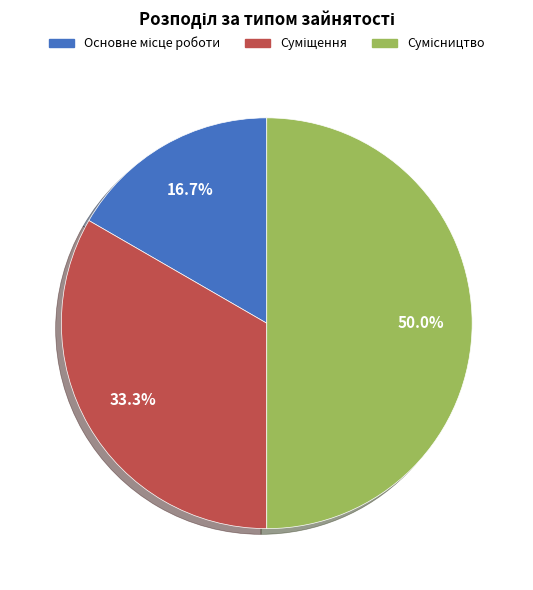

Is the sum of Основне місце роботи and Суміщення greater than half?

No